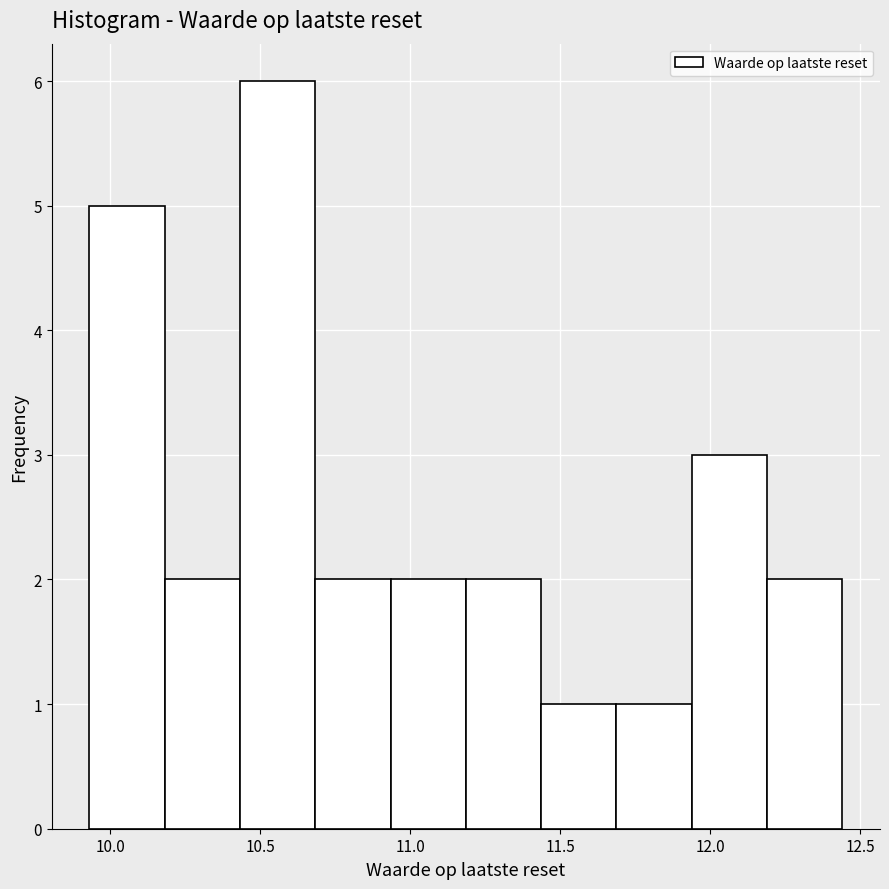

Reading left to right, list every bar in this chart as the range it spans on the x-axis followed by its height. Neither the bar edges nor the heights are printed on the chart, so give them approximately, as read against the axes.

9.95 to 10.20: 5
10.20 to 10.45: 2
10.45 to 10.70: 6
10.70 to 10.95: 2
10.95 to 11.20: 2
11.20 to 11.45: 2
11.45 to 11.70: 1
11.70 to 11.95: 1
11.95 to 12.20: 3
12.20 to 12.45: 2